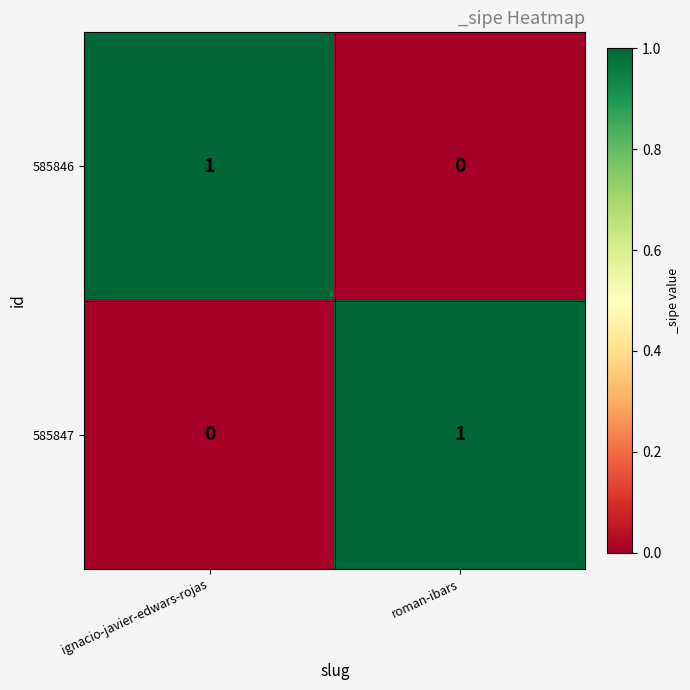

Rank the categories by 585846 value from lowest to highest.

roman-ibars, ignacio-javier-edwars-rojas